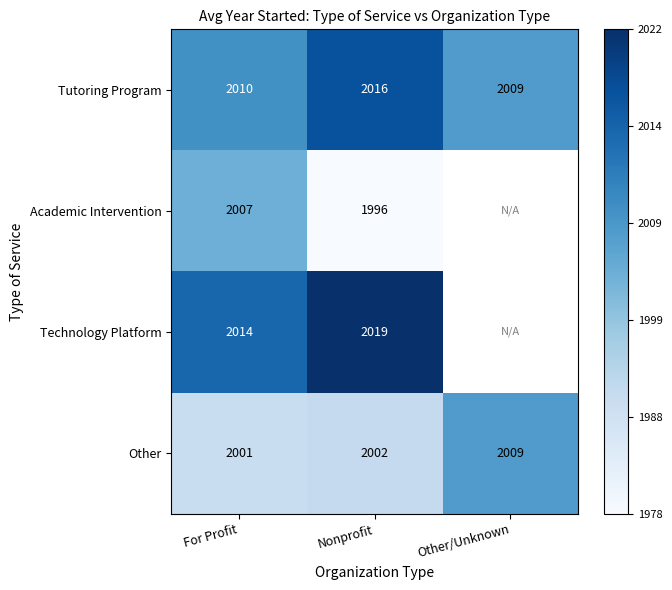

What is the greatest value displayed?

1.0